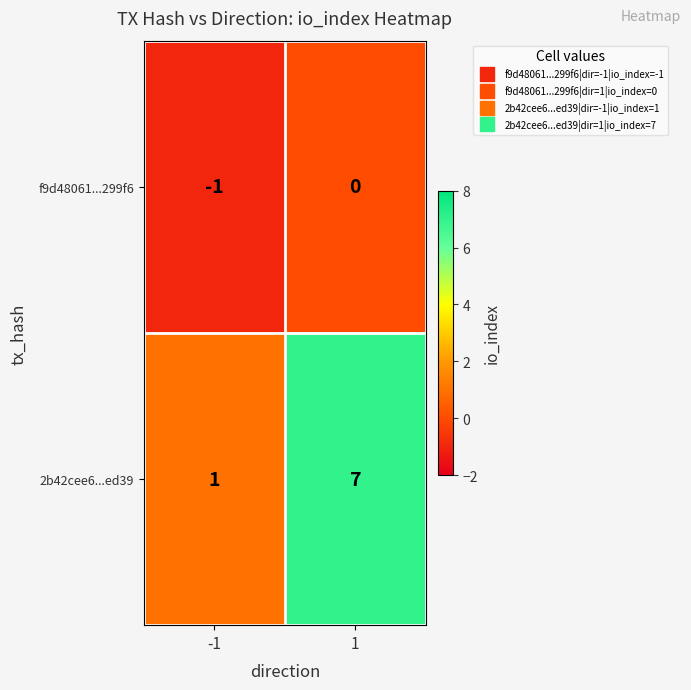

How many negative values does the f9d48061...299f6 series have?

1